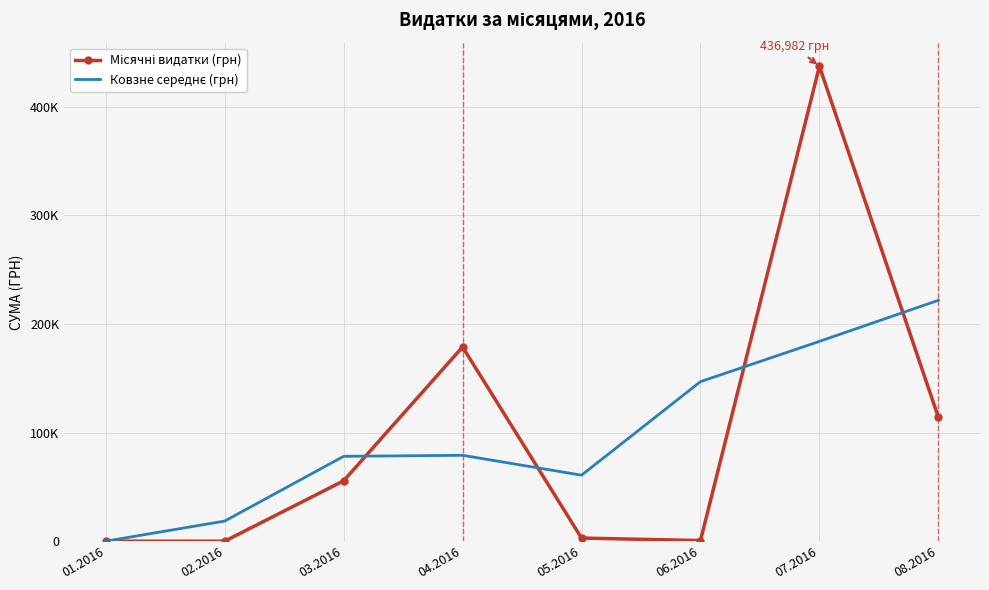

Is it true that Місячні видатки (грн) equals 624.2 at 05.2016?

False